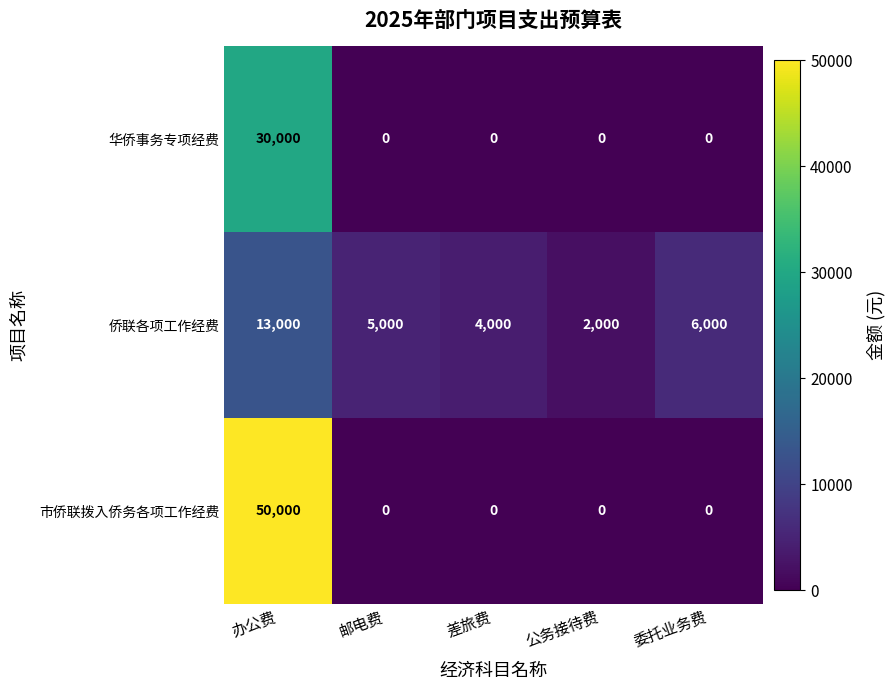

What is the maximum value shown in the chart?

50000